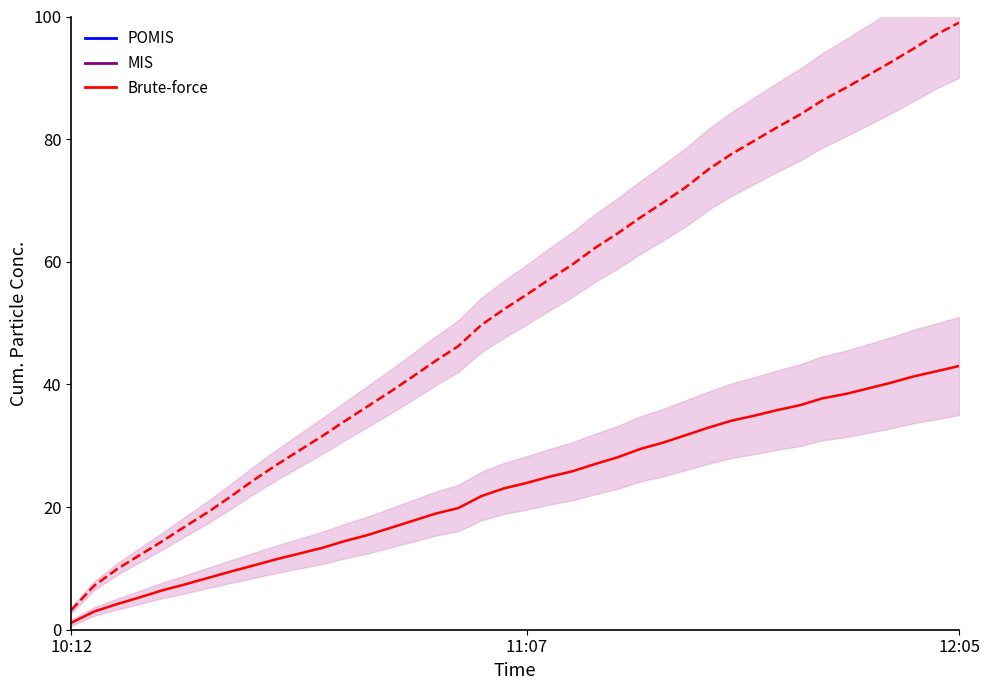

How many series are shown in this chart?

2